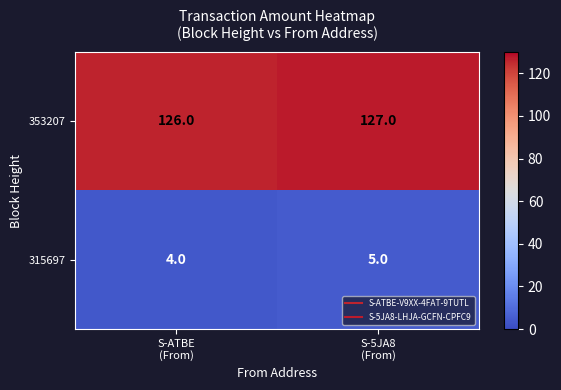

Rank the series by their maximum value, from highest to lowest.

353207, 315697